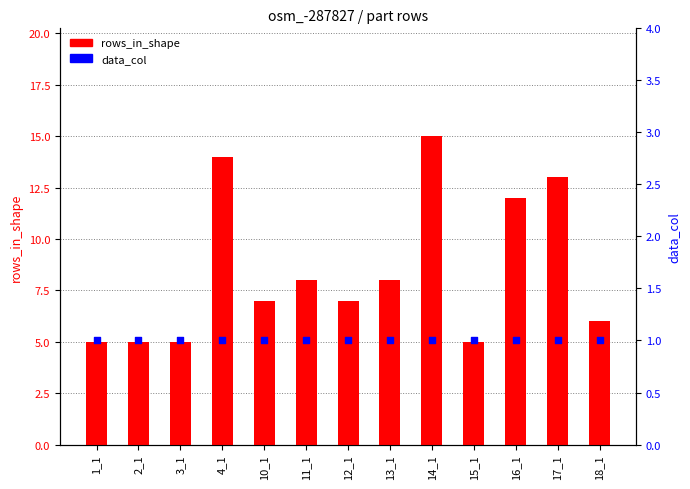

At how many categories does at least one series exceed 5?

9